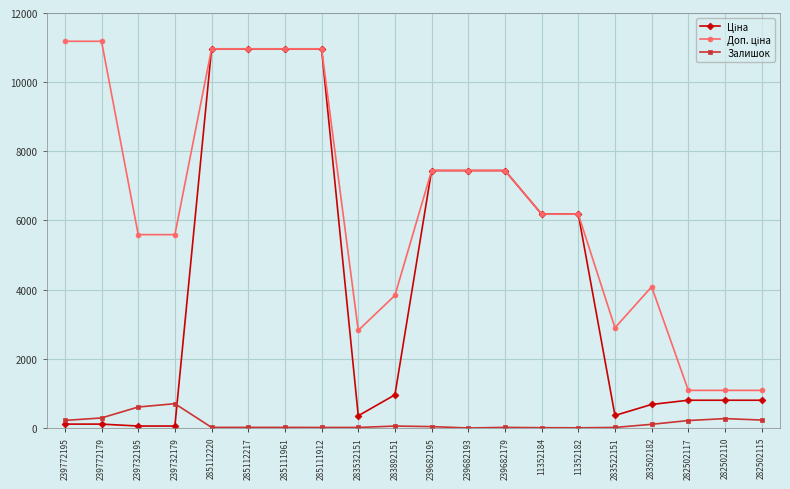

What is the total value across all series at 11352182?

12370.1